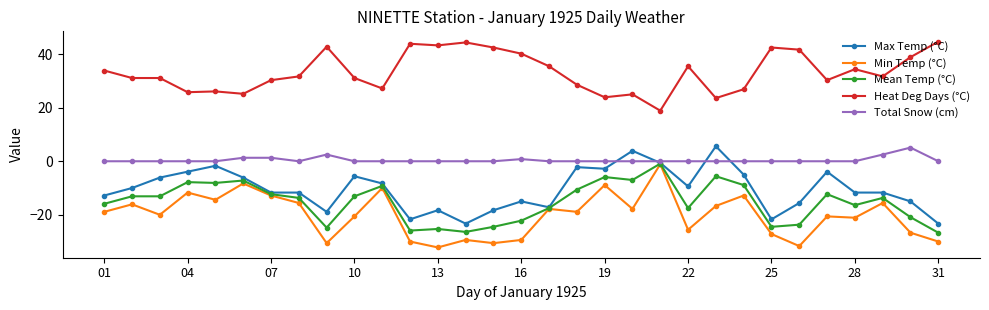

What is the value of the Min Temp (°C) point at the 29th from the left?

-15.6